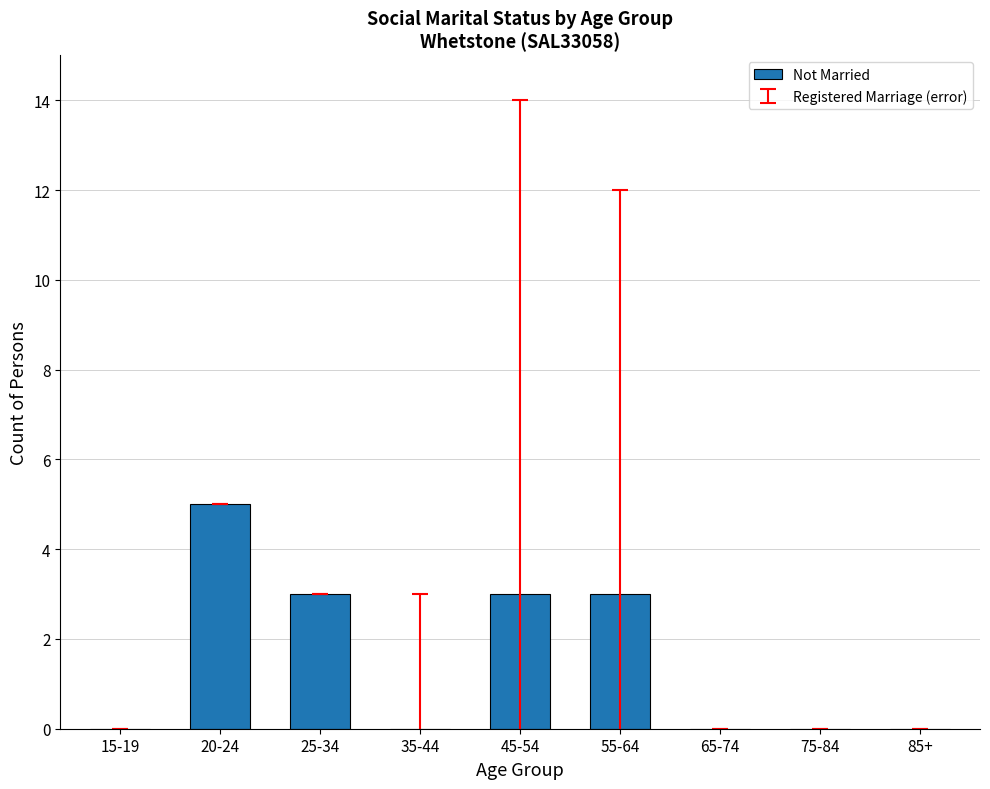

What is the maximum value shown in the chart?

5